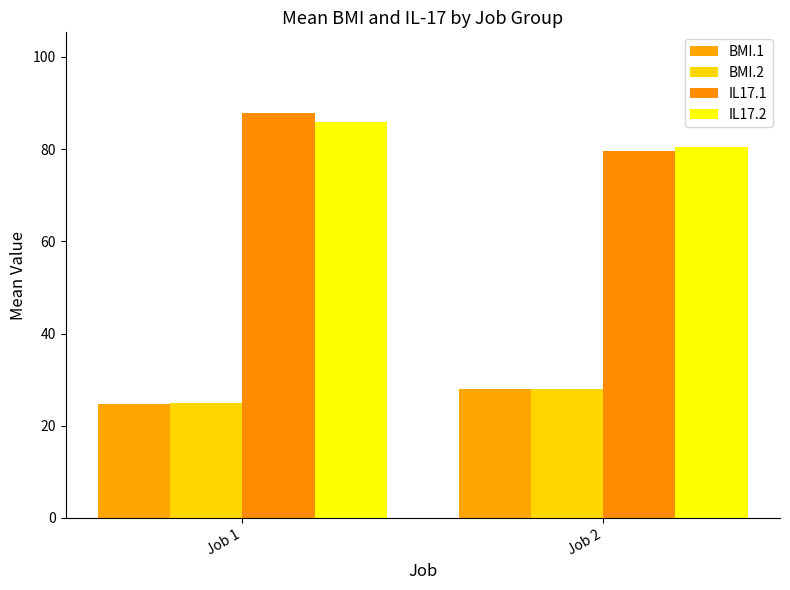

What is the average value of the BMI.1 series?

26.3